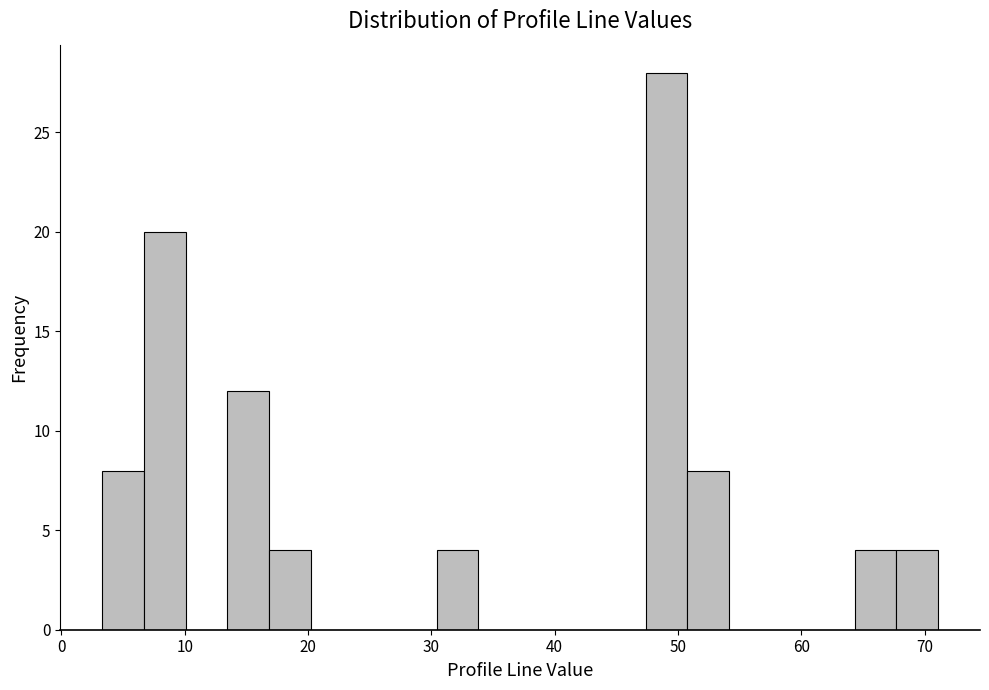

Read against the x-axis, roughly where is the centre of the tallest bar?

49